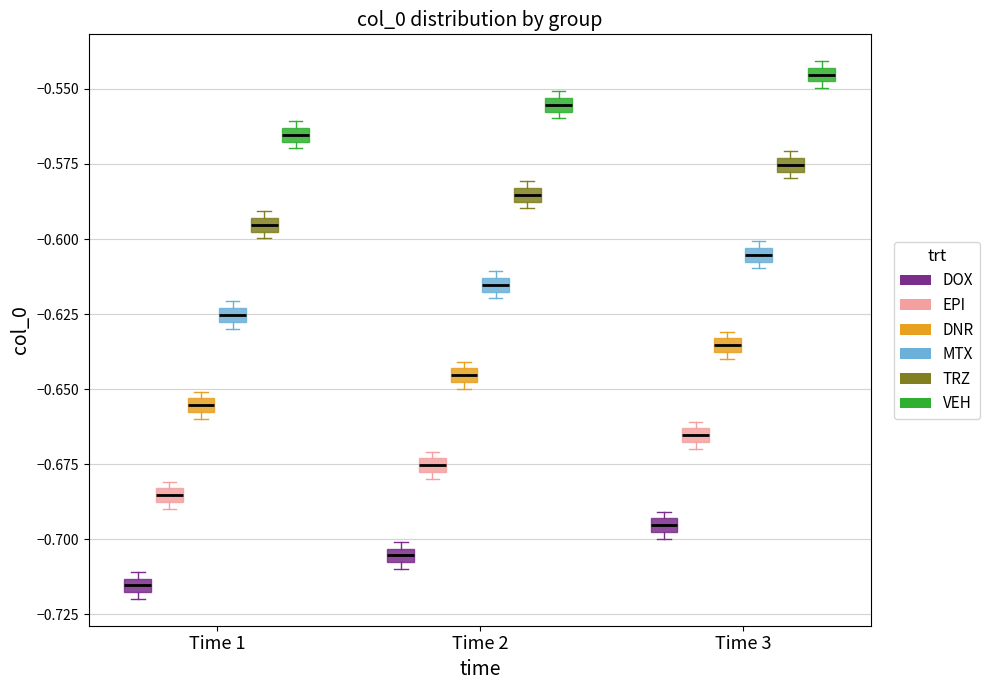

Which box's median line is the highest?

Time 3 (VEH)